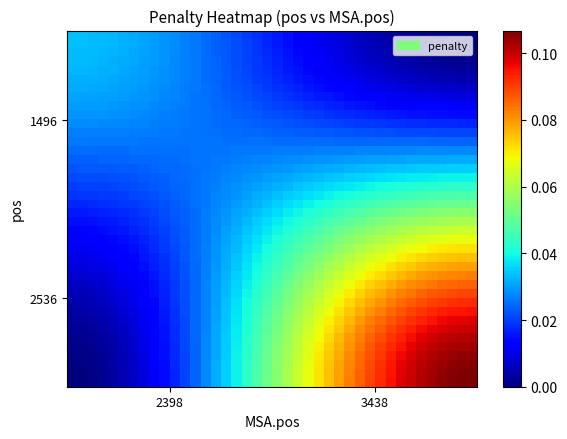

Count the number of categories in the chart.

40